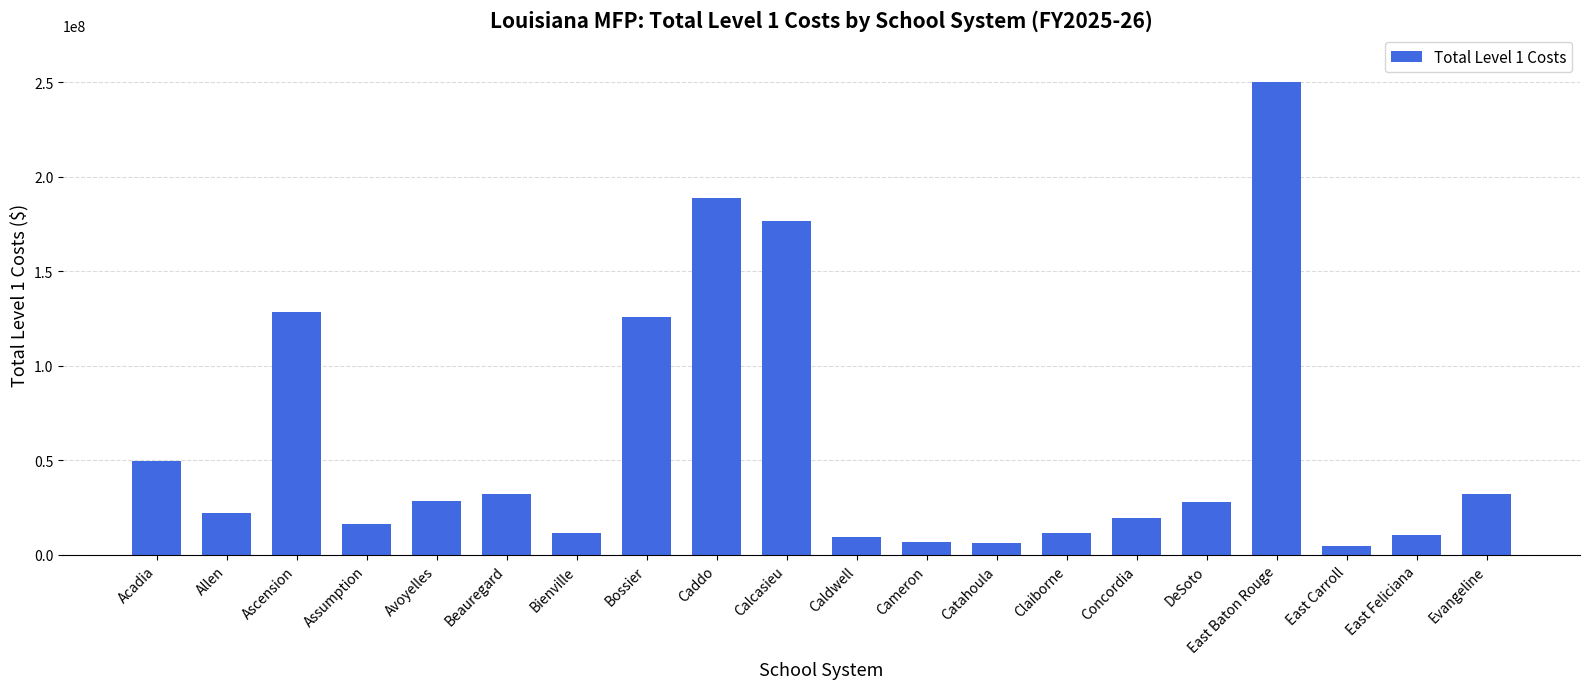

How many bars are there in total?

20